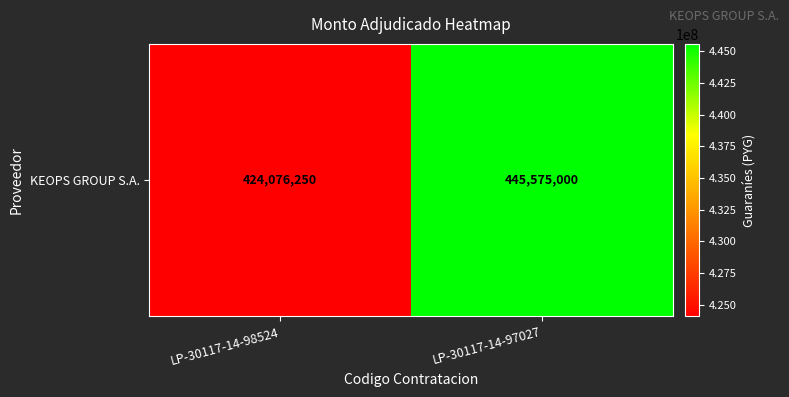

Count the number of data series in this chart.

1